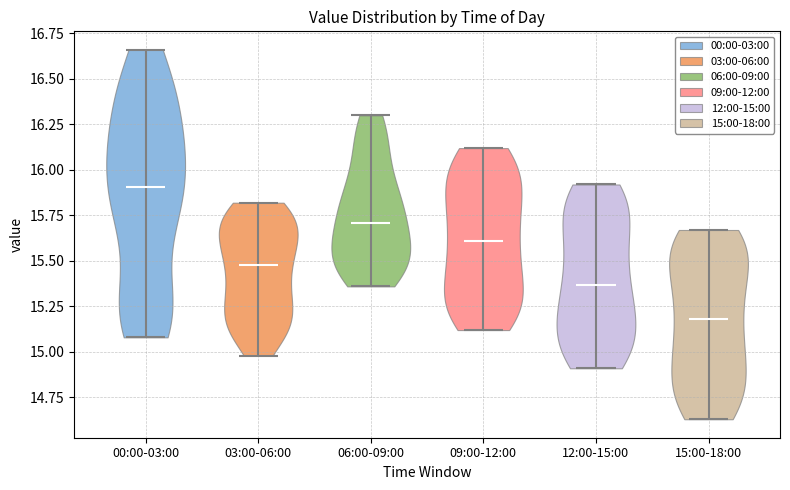

Reading left to right, read every violin against the y-axis: where its median line is, and the lowest and highest points it reaches. The values are not printed on the chart, so give them approximately, as read against the axis.

00:00-03:00: median line 15.90, lowest point 15.10, highest point 16.65
03:00-06:00: median line 15.50, lowest point 15.00, highest point 15.80
06:00-09:00: median line 15.70, lowest point 15.35, highest point 16.30
09:00-12:00: median line 15.60, lowest point 15.10, highest point 16.10
12:00-15:00: median line 15.35, lowest point 14.90, highest point 15.90
15:00-18:00: median line 15.20, lowest point 14.65, highest point 15.65